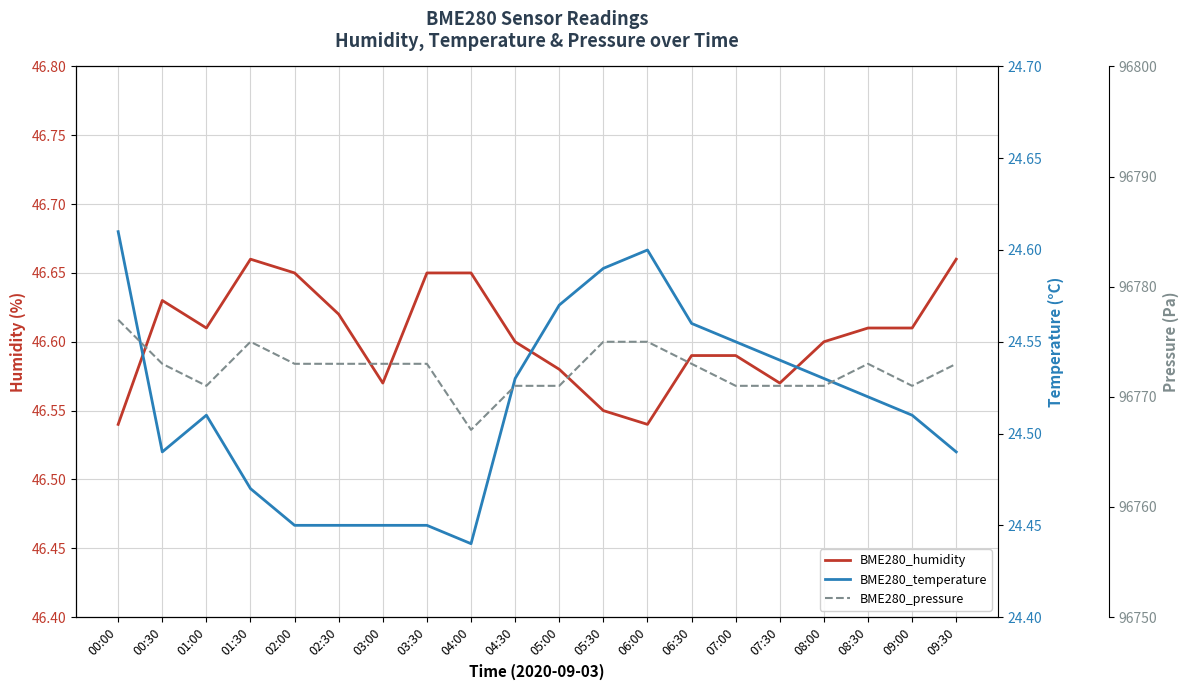

Reading right to left, extract all data points from this chart.

BME280_humidity: 09:30=46.7	09:00=46.6	08:30=46.6	08:00=46.6	07:30=46.6	07:00=46.6	06:30=46.6	06:00=46.5	05:30=46.5	05:00=46.6	04:30=46.6	04:00=46.6	03:30=46.6	03:00=46.6	02:30=46.6	02:00=46.6	01:30=46.7	01:00=46.6	00:30=46.6	00:00=46.5
BME280_temperature: 09:30=24.5	09:00=24.5	08:30=24.5	08:00=24.5	07:30=24.5	07:00=24.6	06:30=24.6	06:00=24.6	05:30=24.6	05:00=24.6	04:30=24.5	04:00=24.4	03:30=24.4	03:00=24.4	02:30=24.4	02:00=24.4	01:30=24.5	01:00=24.5	00:30=24.5	00:00=24.6
BME280_pressure: 09:30=96773.0	09:00=96771.0	08:30=96773.0	08:00=96771.0	07:30=96771.0	07:00=96771.0	06:30=96773.0	06:00=96775.0	05:30=96775.0	05:00=96771.0	04:30=96771.0	04:00=96767.0	03:30=96773.0	03:00=96773.0	02:30=96773.0	02:00=96773.0	01:30=96775.0	01:00=96771.0	00:30=96773.0	00:00=96777.0